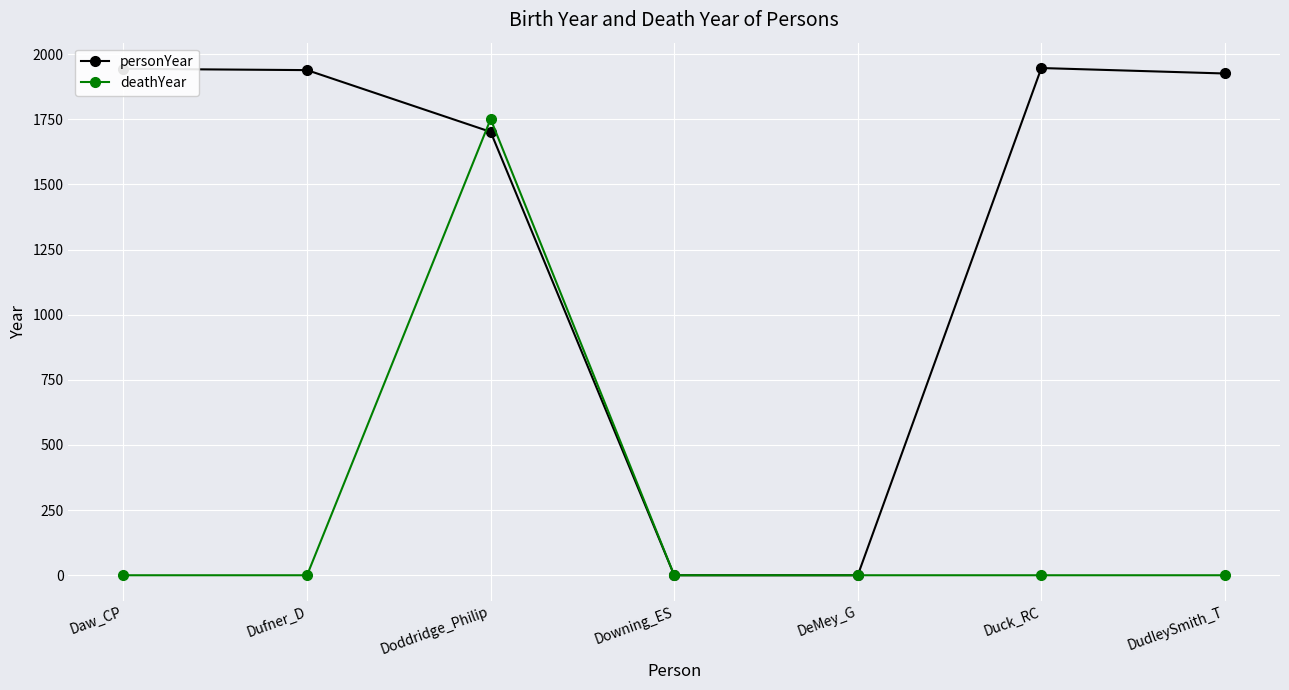

Is it true that deathYear equals 715 at DeMey_G?

False